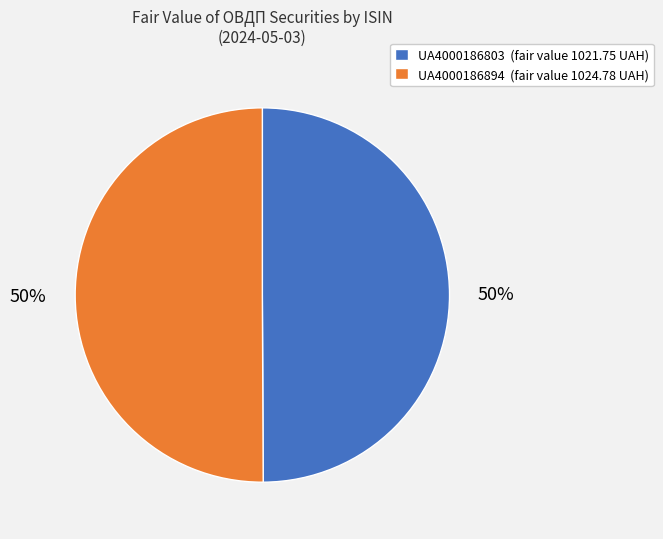

To the nearest percent, what percentage of the pie is UA4000186803?

50%